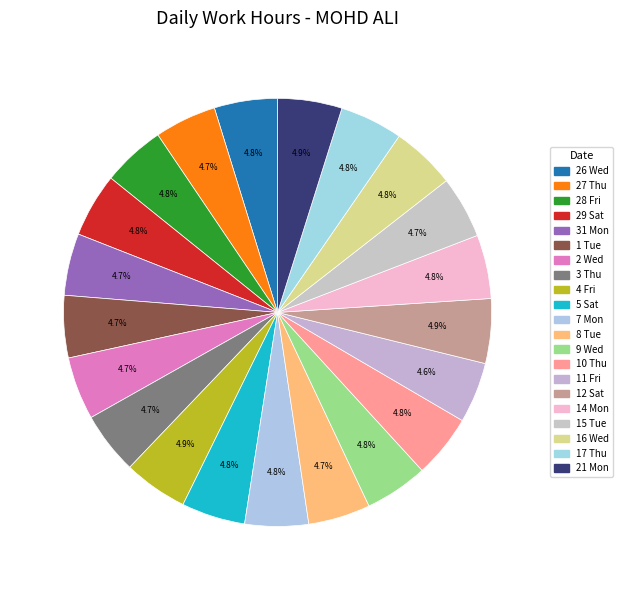

Combined, what portion of the pie is 17 Thu and 12 Sat?

9.6%